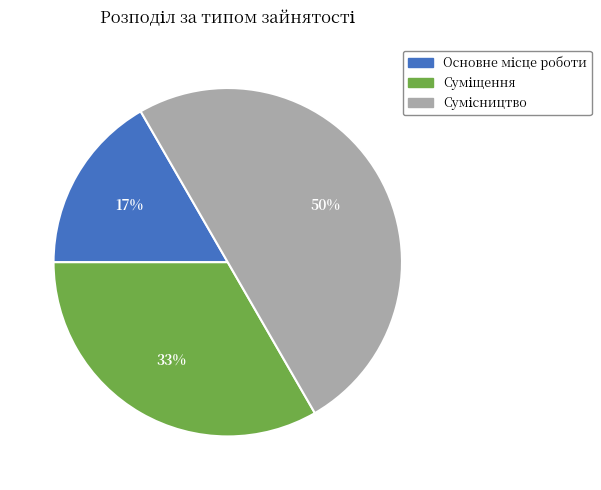

To the nearest percent, what is the difference between the largest and smallest slice percentages?

33%